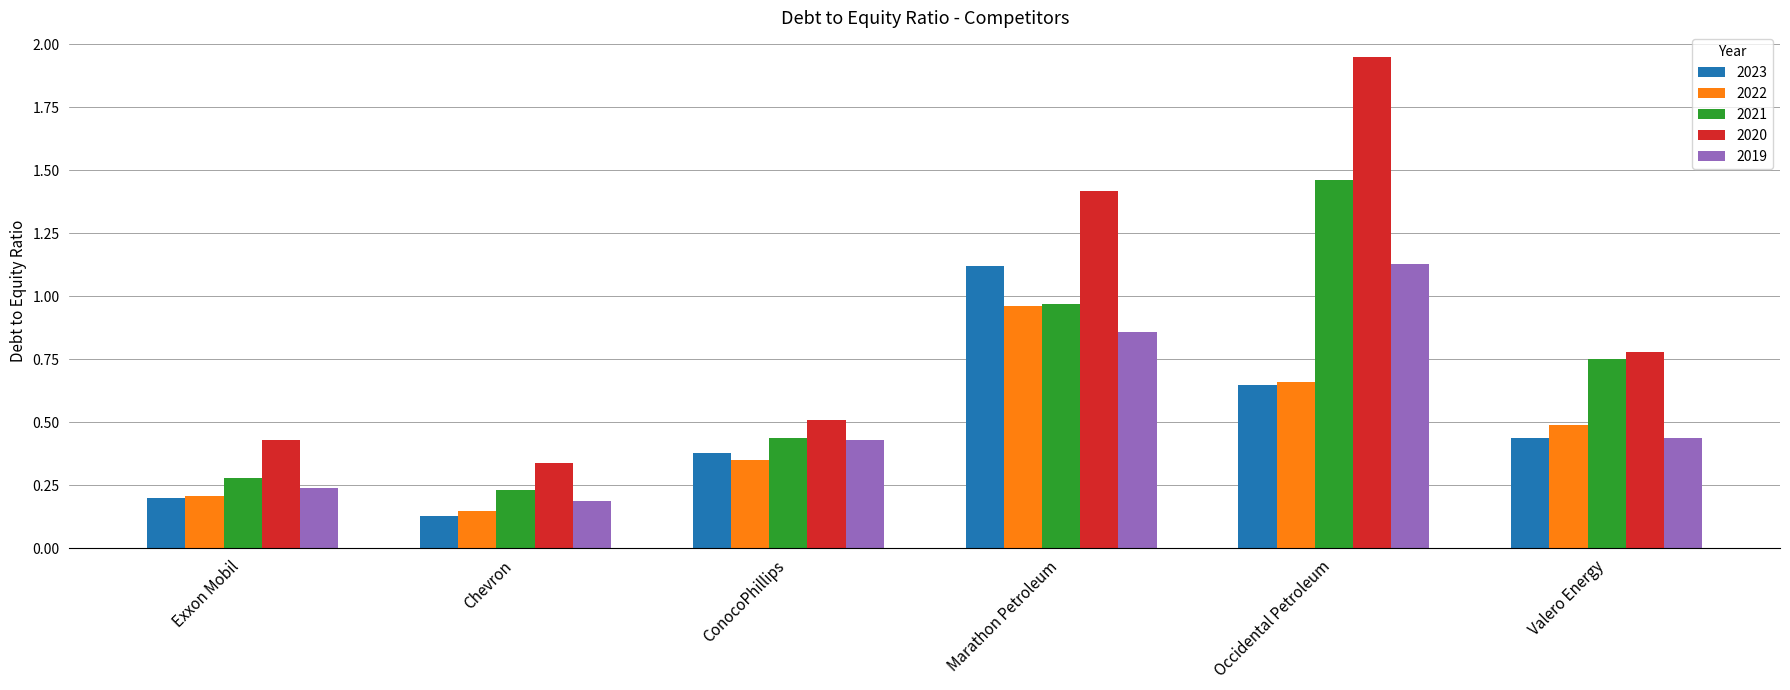

What is the sum of all 2023 values?

2.9